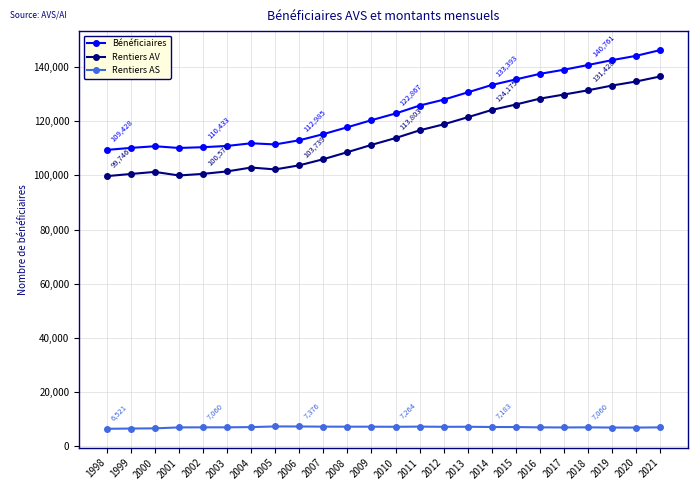

True or false: Rentiers AV has more than 0 interior local peaks.

True